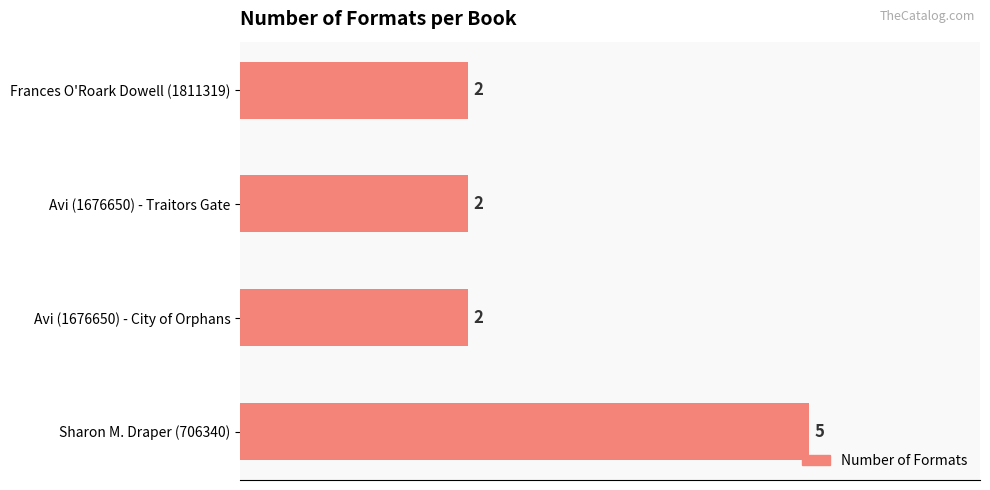

What is the difference between the maximum and minimum values?

3